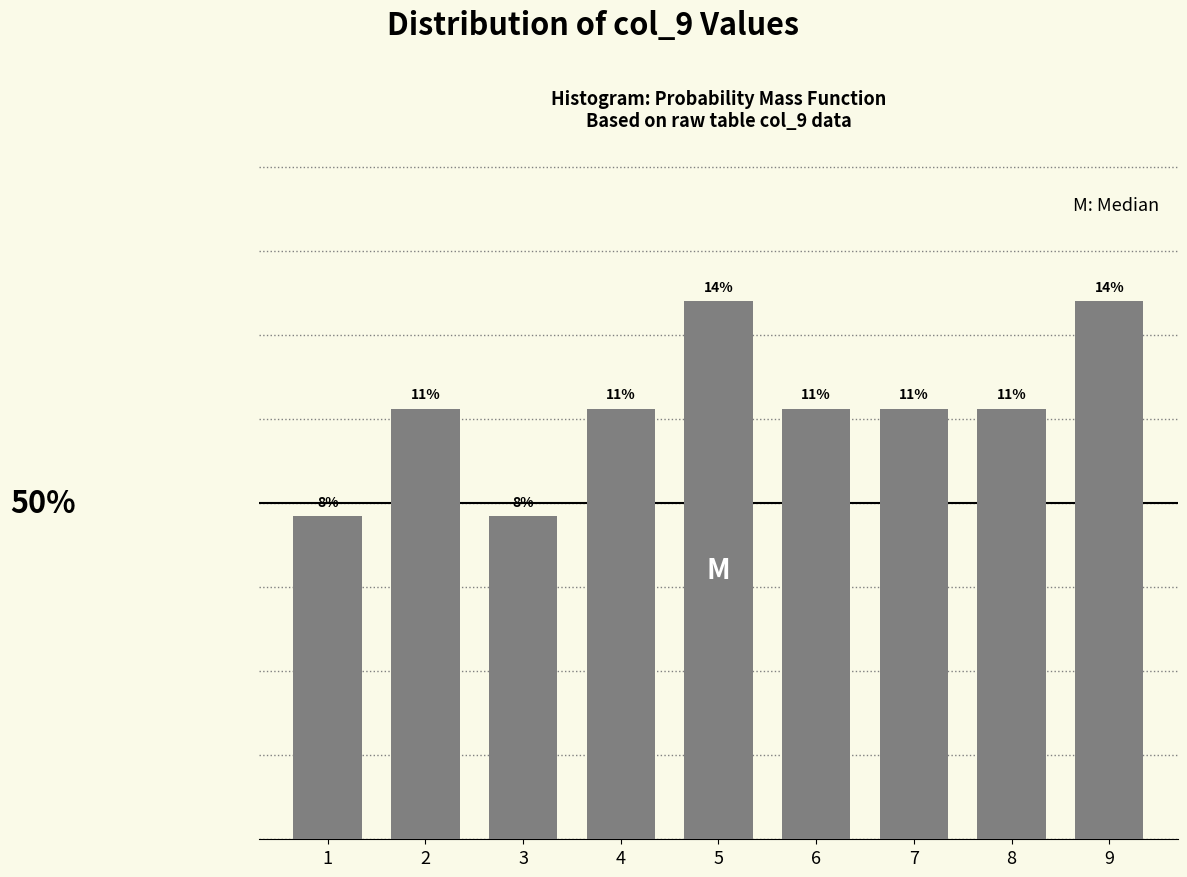

Are the bars horizontal?

No